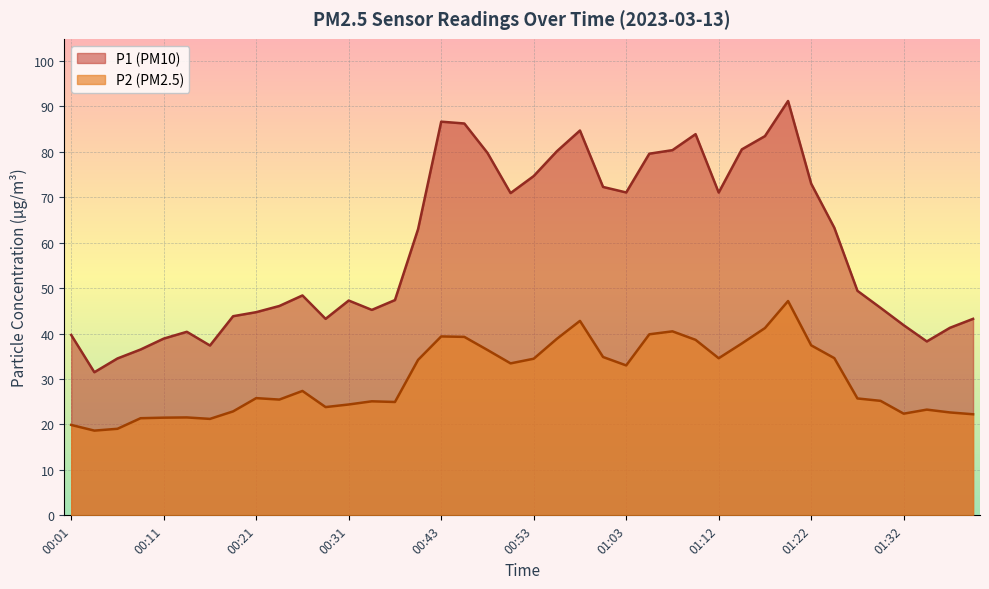

Which series has the largest range (max minus min)?

P1 (PM10)